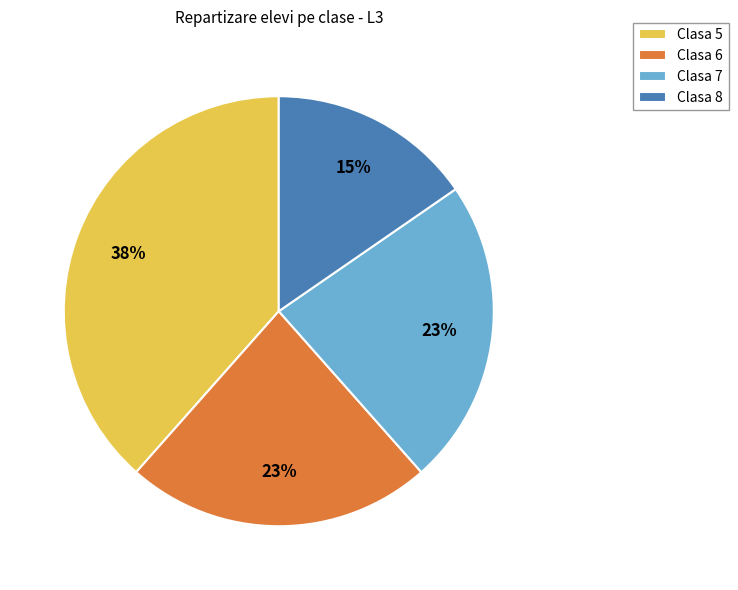

Which has a higher value, Clasa 6 or Clasa 8?

Clasa 6